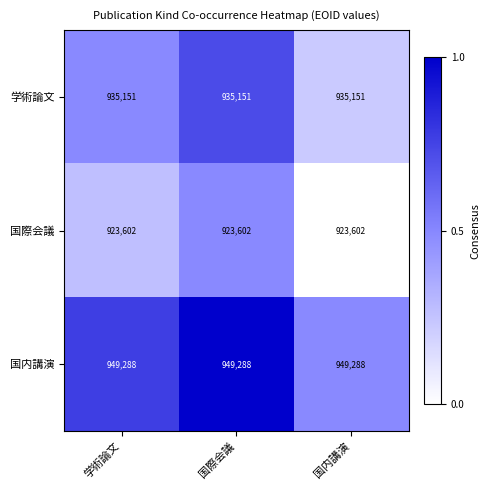

At how many categories does at least one series exceed 934912?

3